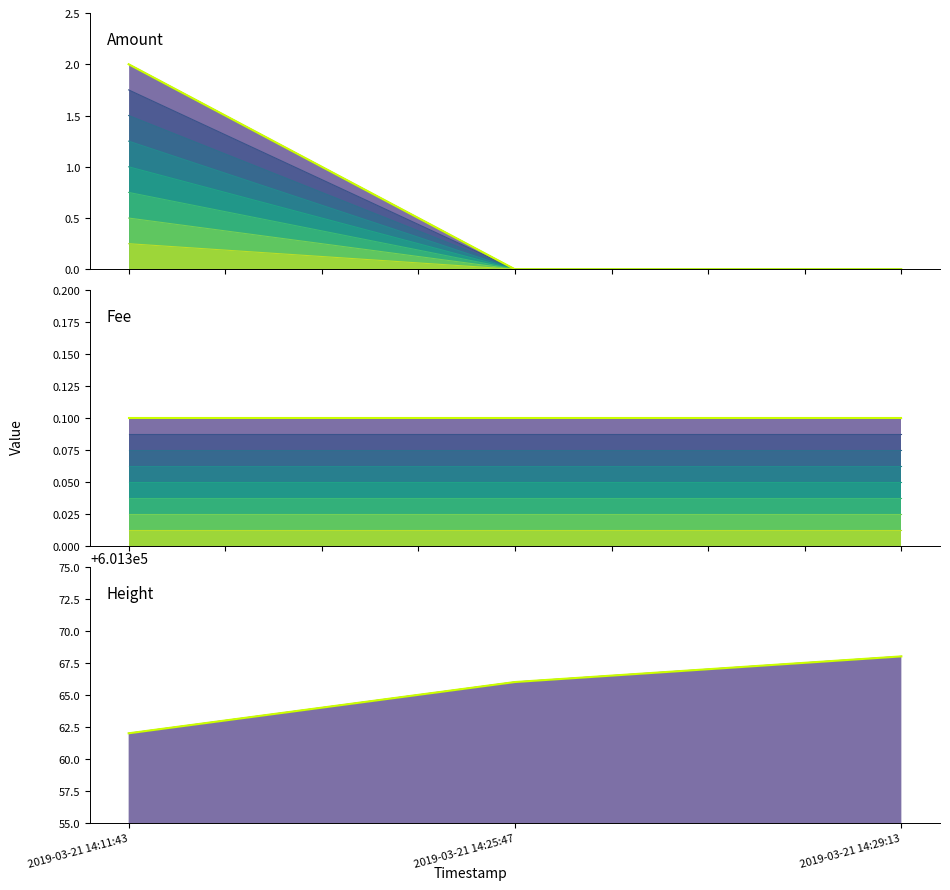

At how many categories does at least one series exceed 368551?

3